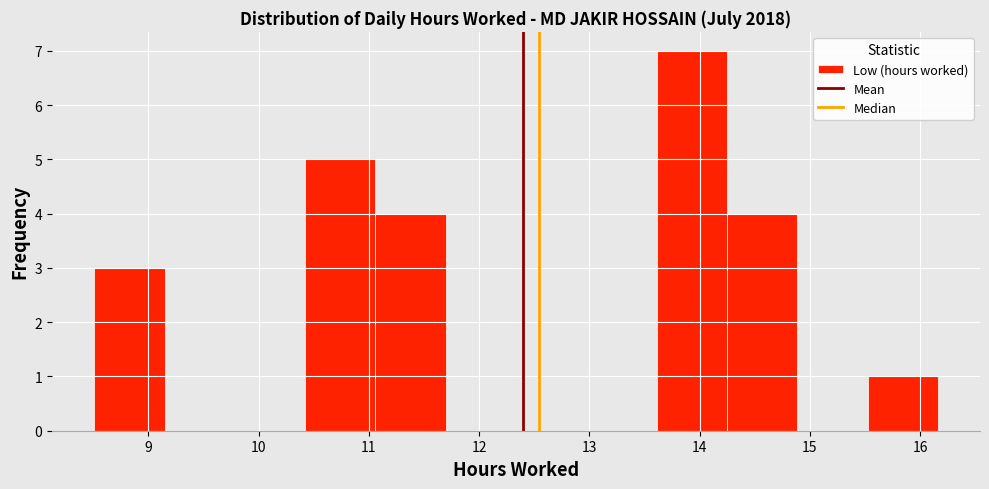

How tall is the bar that spans 8.5 to 9.1 on the x-axis? Neither the bar edges nor the heights are printed on the chart, so give them approximately, as read against the axes.

3